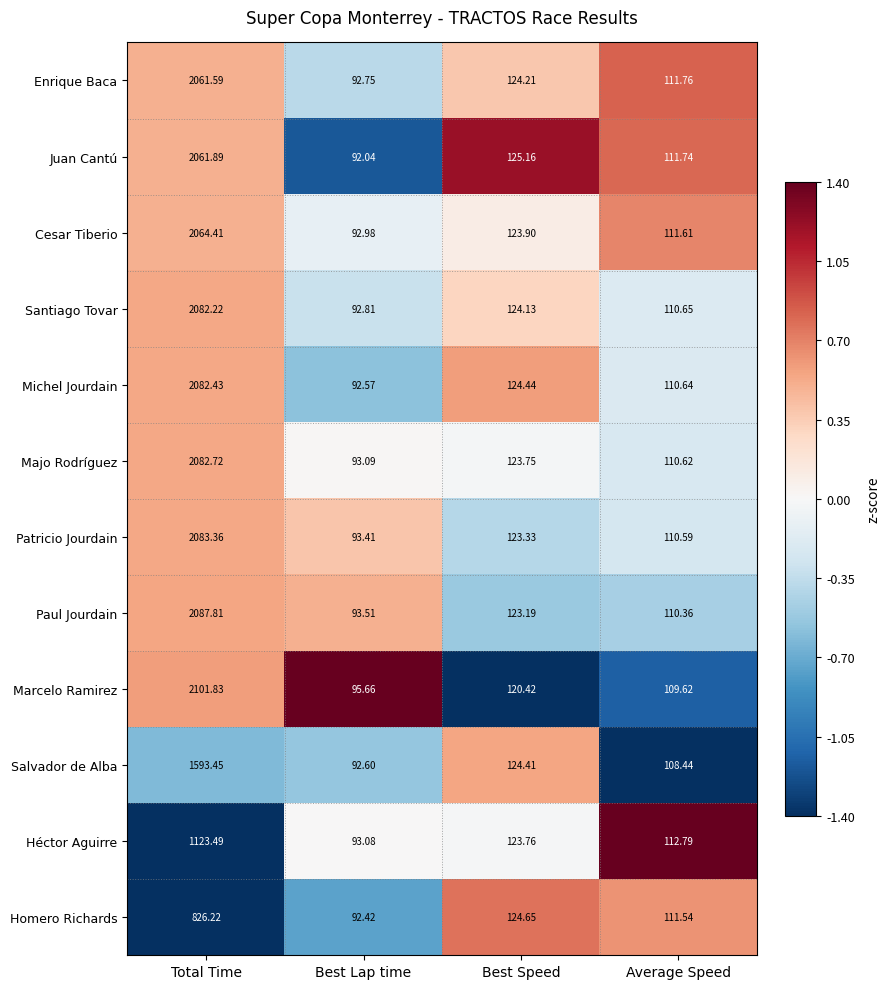

Which series changed the most between Total Time and Average Speed?

Marcelo Ramirez